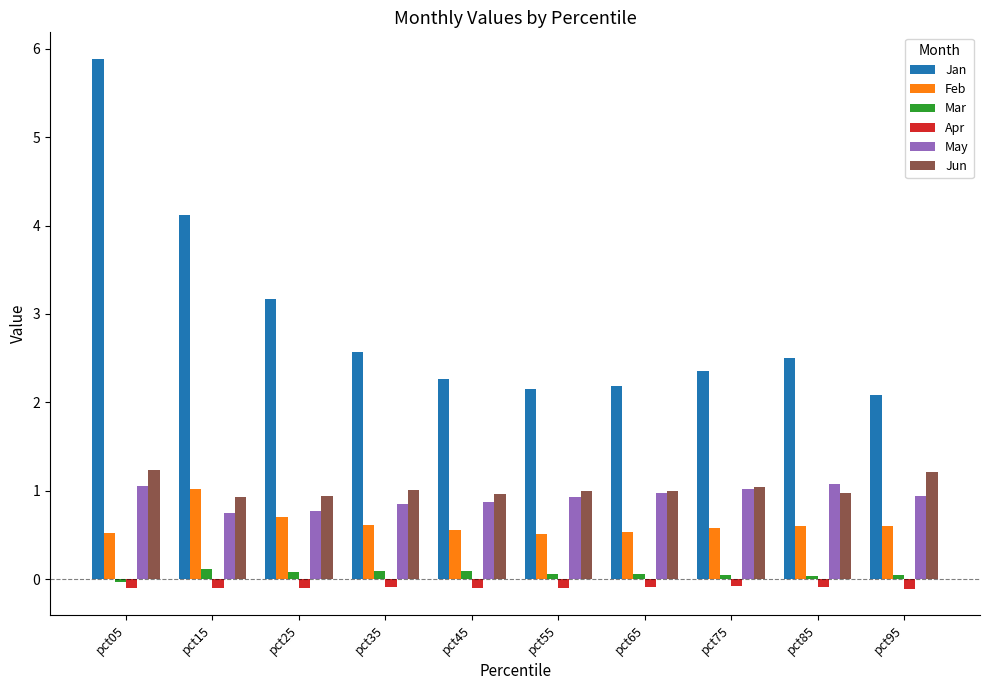

At which category is the sum across all series the highest?

pct05